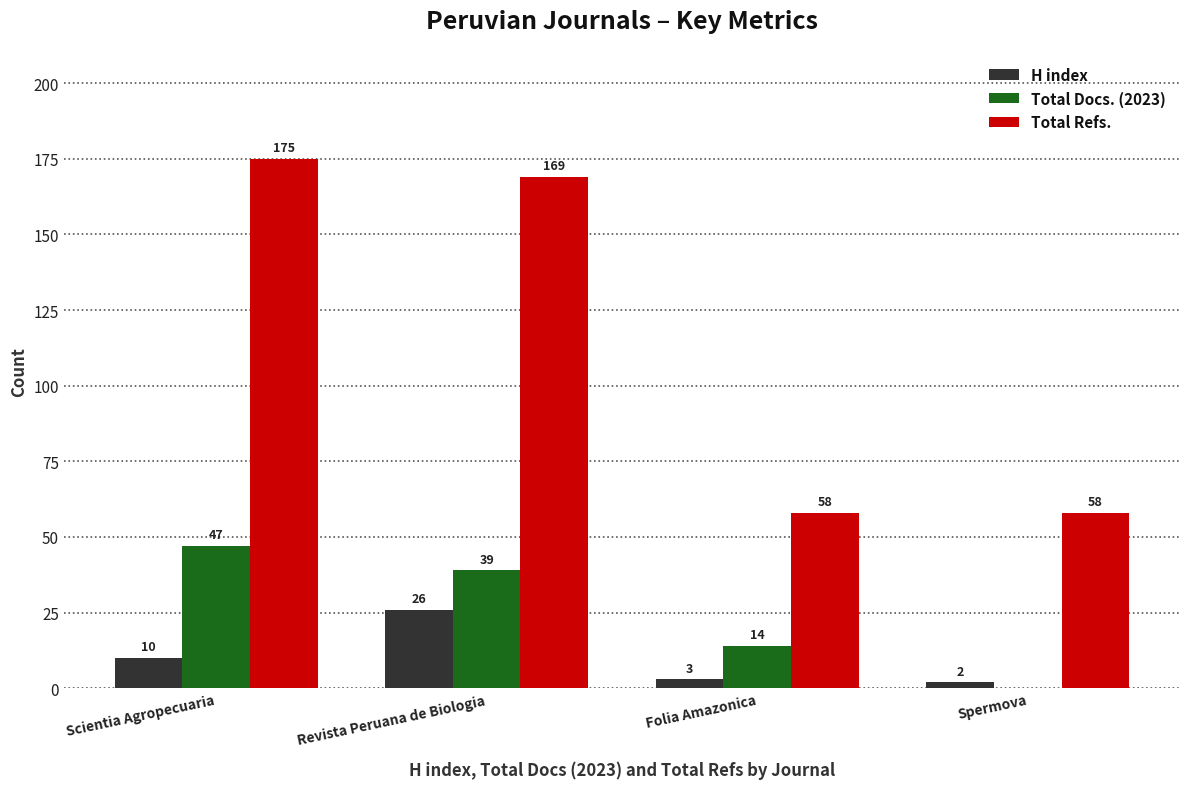

Between Scientia Agropecuaria and Revista Peruana de Biologia, which series saw the biggest shift?

H index